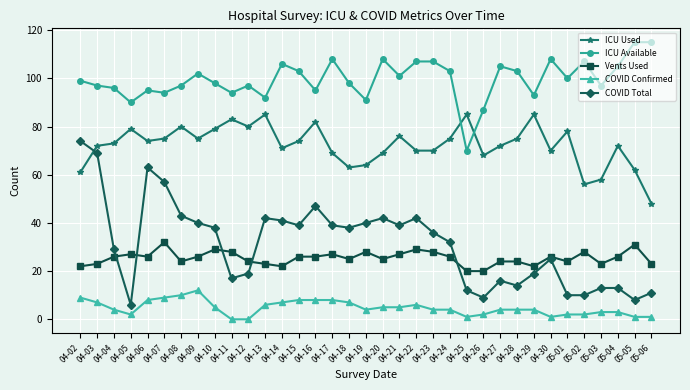

True or false: COVID Confirmed has more than 0 points higher than both neighbors.

True